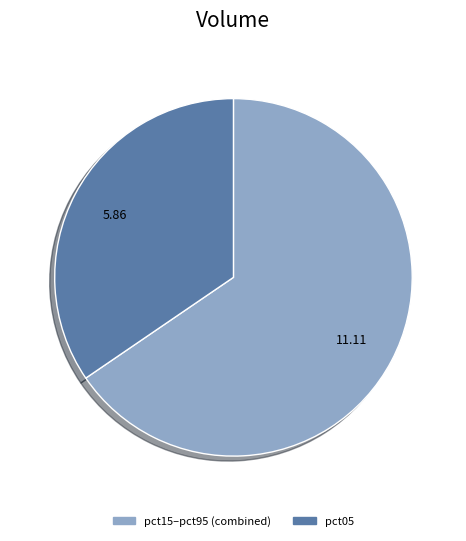

Does any single category account for the majority?

Yes